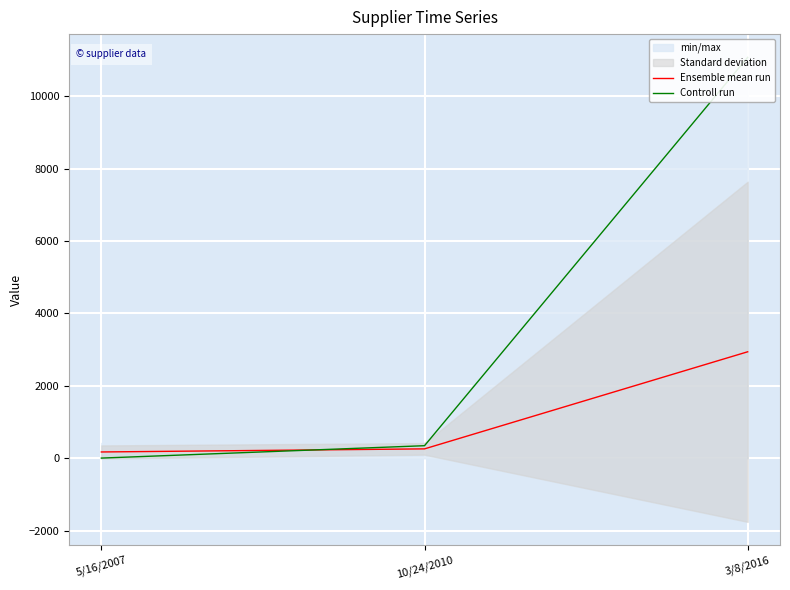

What is the label of the 1st point from the right?

3/8/2016